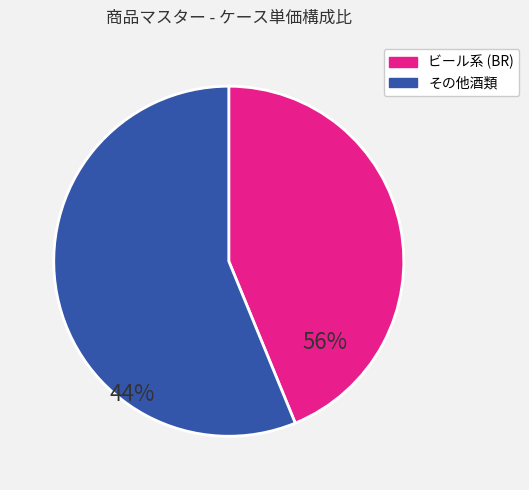

Is there any slice that represents more than half of the pie?

Yes